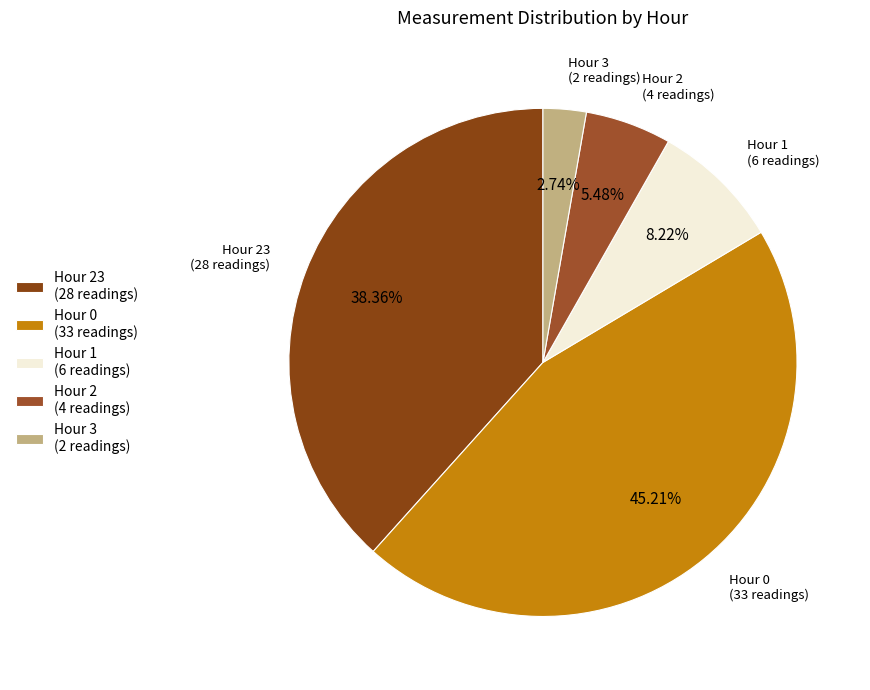

What is the largest slice in the pie chart?

Hour 0 (33 readings)